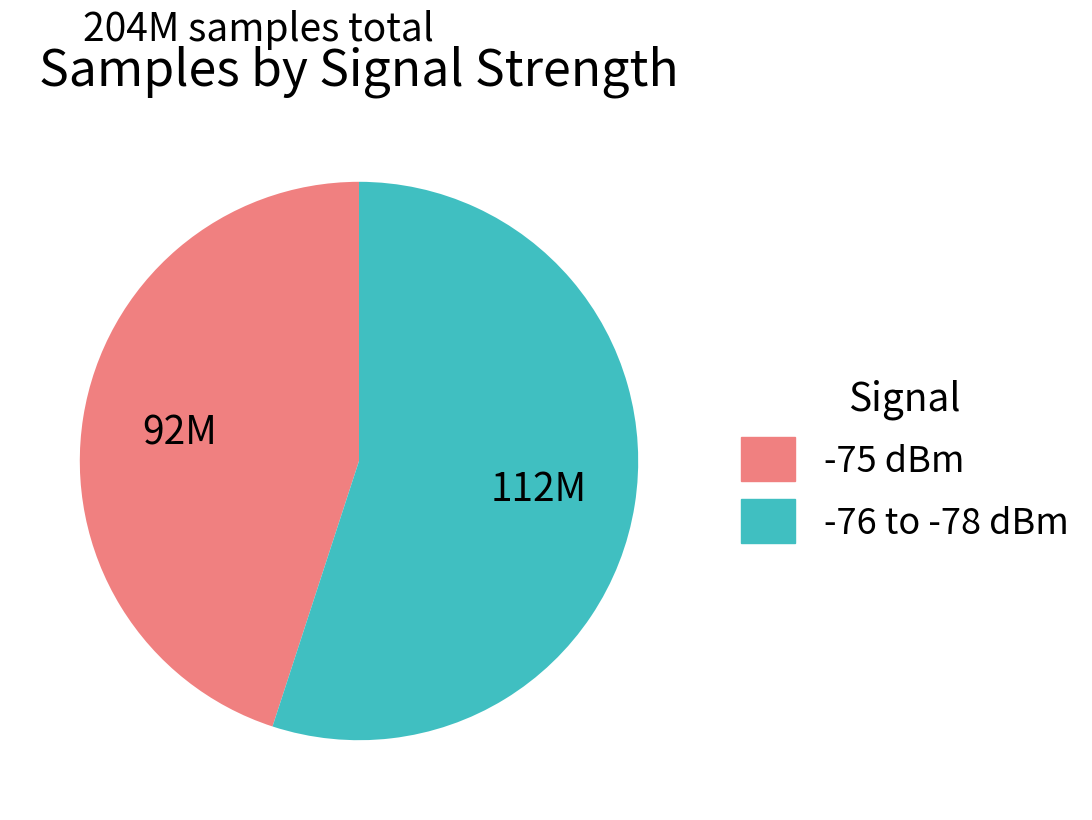

Is there a majority slice in this chart?

Yes